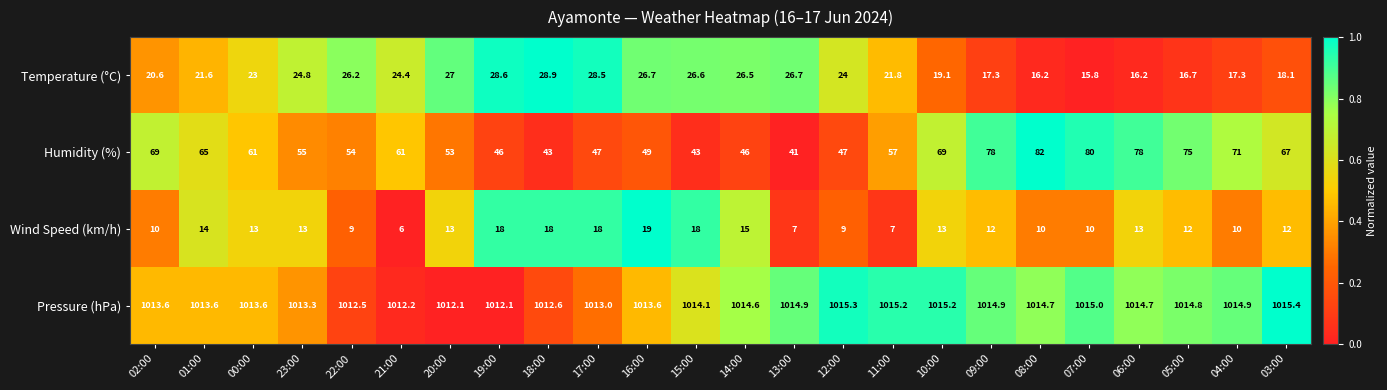

What is the minimum value shown in the chart?

6.0